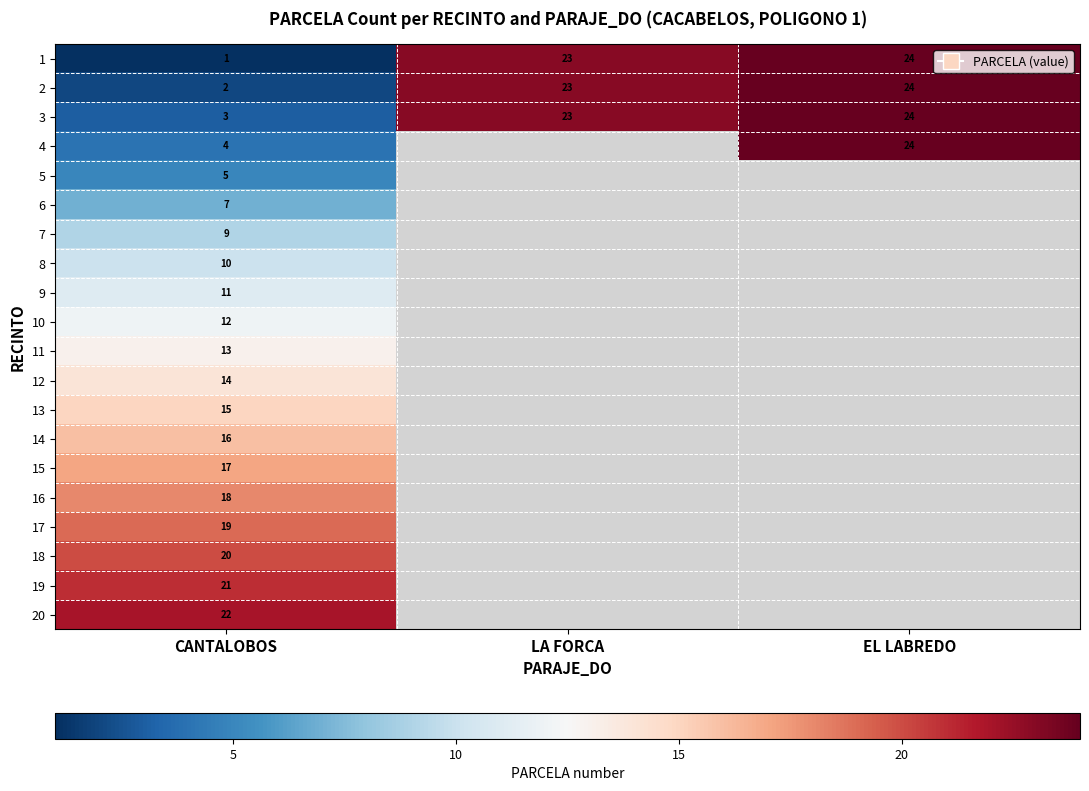

What is the highest value of the 3 series?

24